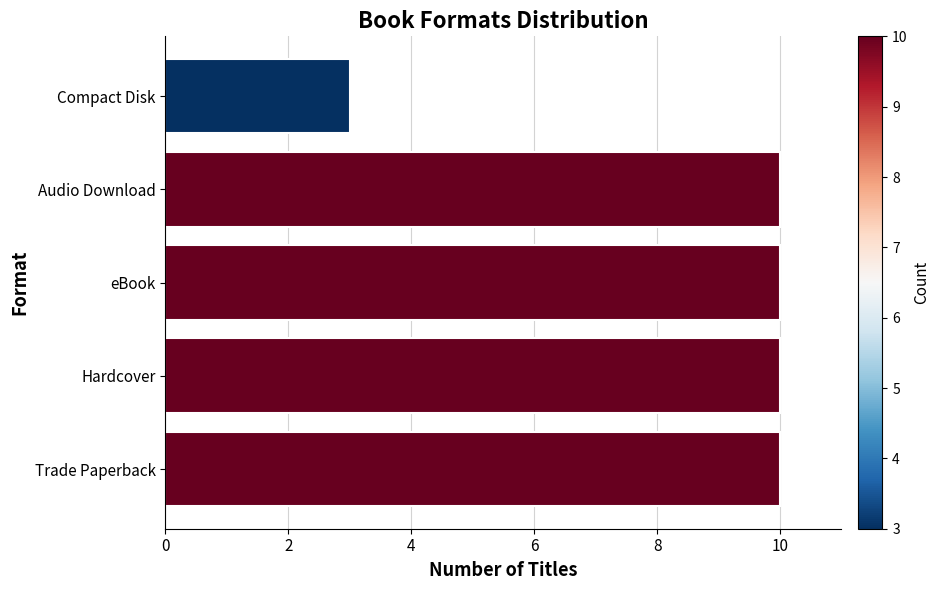

Reading top to bottom, transcribe all the data shown in this chart.

3	10	10	10	10